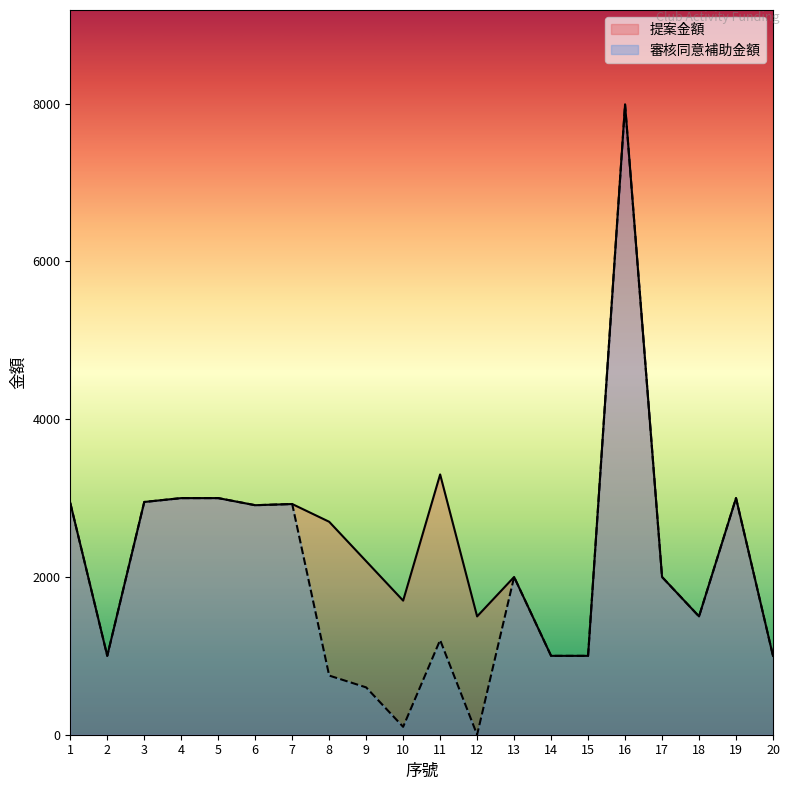

Reading left to right, what are all the values shown in this chart?

提案金額: 1=2938	2=1000	3=2951	4=3000	5=3000	6=2910	7=2925	8=2700	9=2200	10=1700	11=3300	12=1500	13=2000	14=1000	15=1000	16=7990	17=2000	18=1500	19=3000	20=1000
審核同意補助金額: 1=2938	2=1000	3=2951	4=3000	5=3000	6=2910	7=2925	8=750	9=600	10=100	11=1200	12=0	13=2000	14=1000	15=1000	16=7990	17=2000	18=1500	19=3000	20=1000